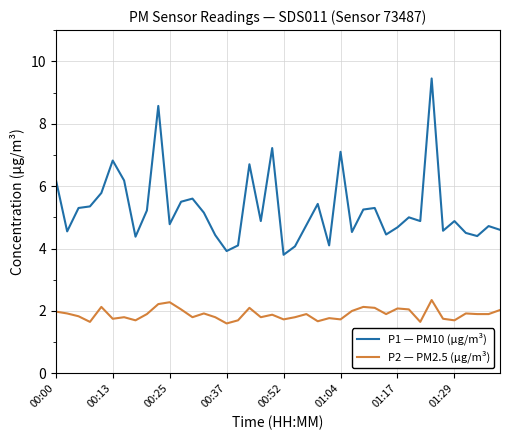

What is the minimum value shown in the chart?

1.6